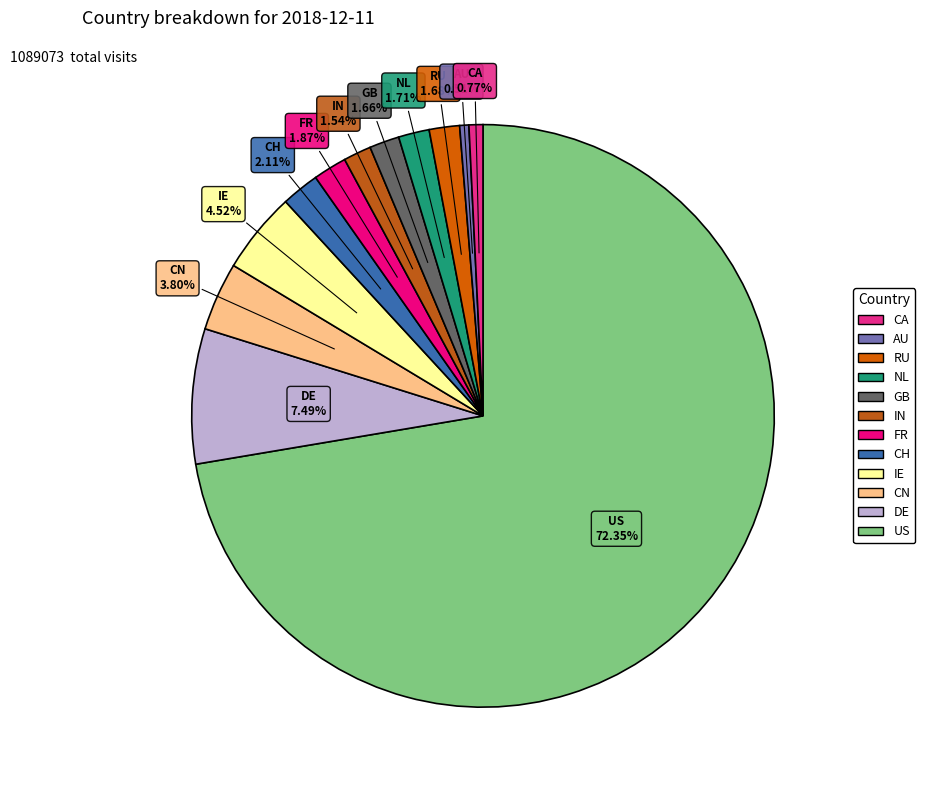

How many segments does this pie chart have?

12